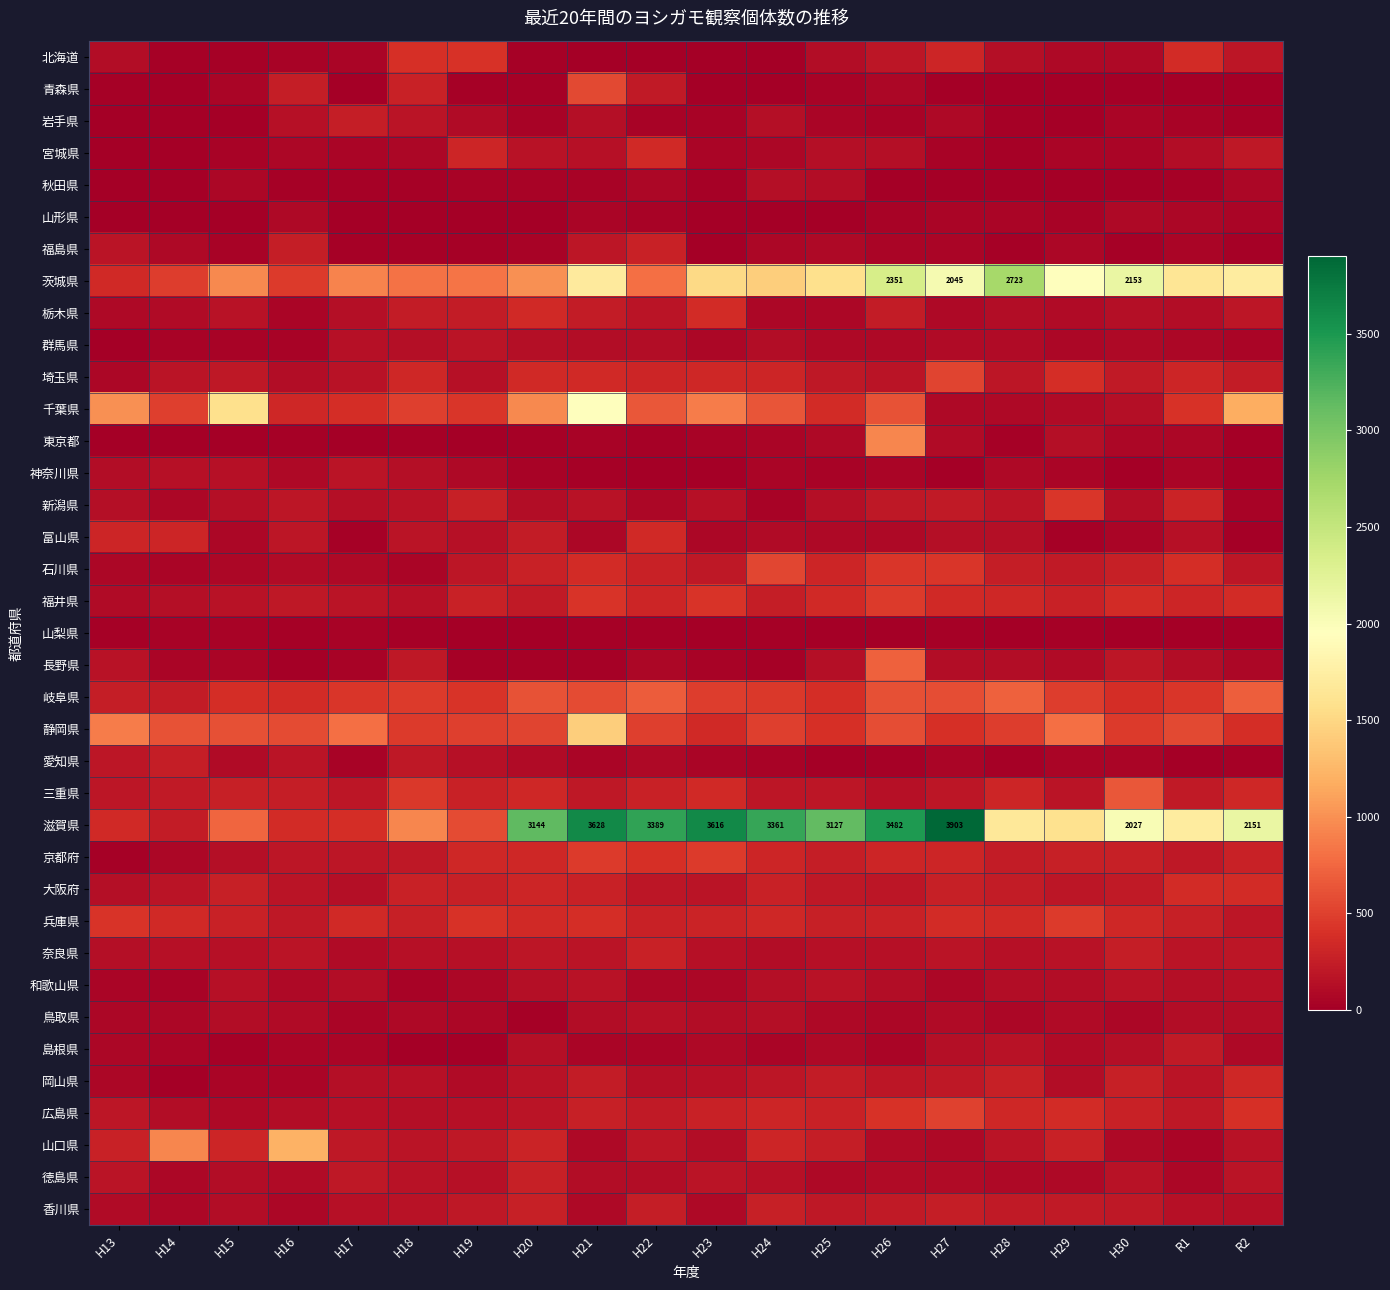

Rank the series at H16 from lowest to highest value.

長野県, 東京都, 秋田県, 山梨県, 北海道, 群馬県, 島根県, 岡山県, 栃木県, 香川県, 宮城県, 和歌山県, 山形県, 神奈川県, 石川県, 徳島県, 鳥取県, 埼玉県, 広島県, 岩手県, 愛知県, 大阪府, 奈良県, 富山県, 京都府, 新潟県, 福井県, 兵庫県, 青森県, 三重県, 福島県, 千葉県, 岐阜県, 滋賀県, 茨城県, 静岡県, 山口県